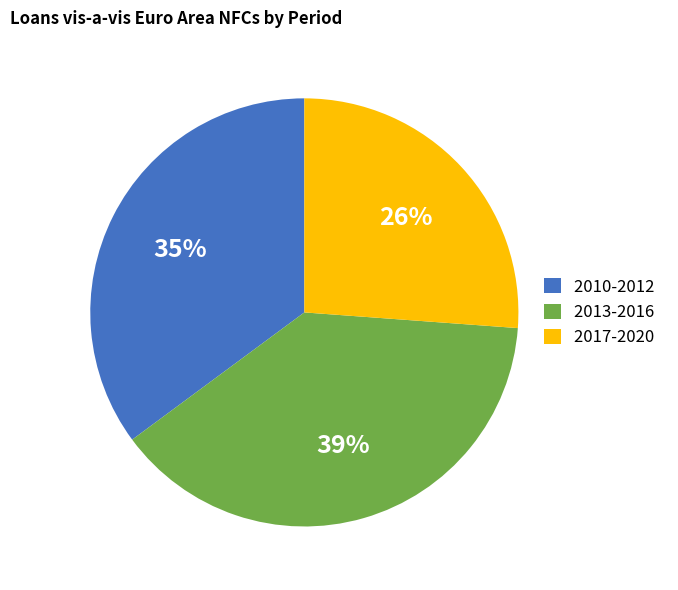

Count the number of slices in the pie.

3